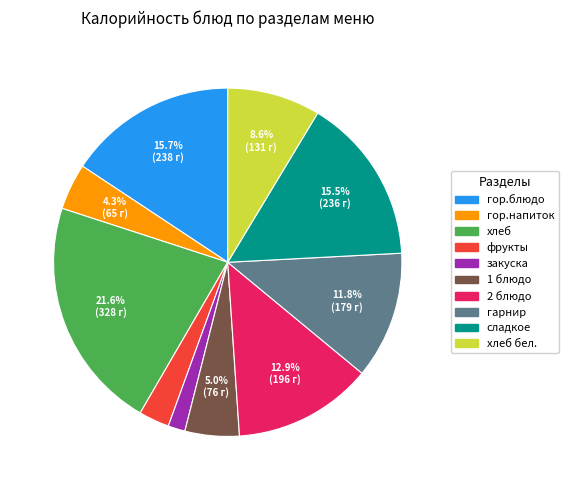

To the nearest percent, what is the average slice percentage?

10%